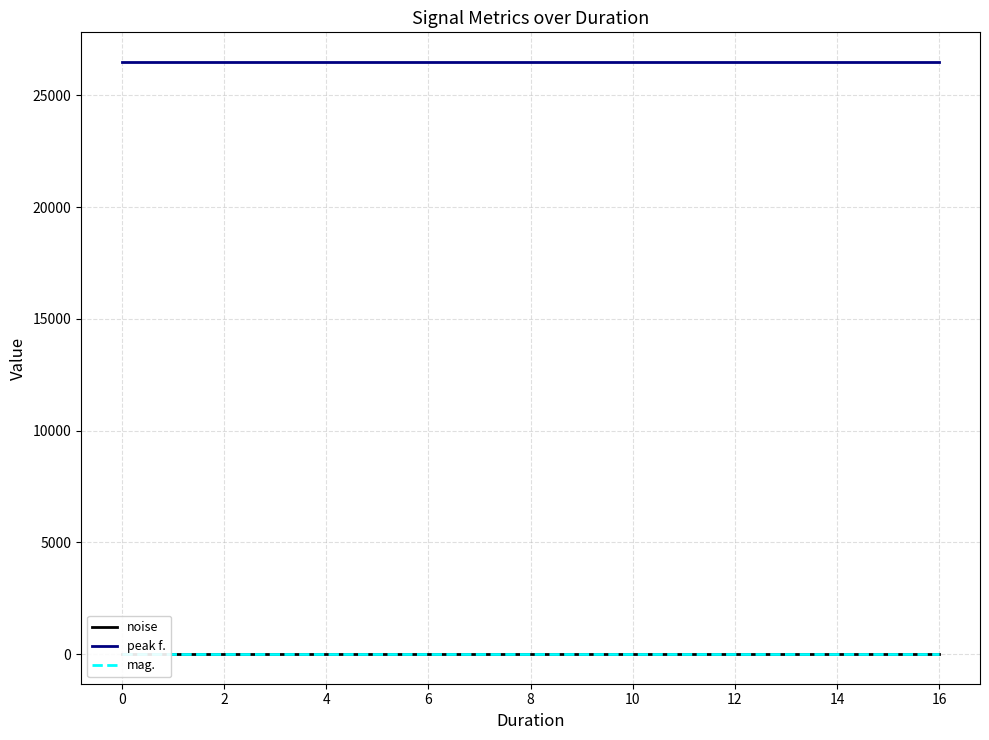

Reading left to right, list all the values displayed in this chart.

noise: 0.0	0.0	0.0	0.0	0.0	0.0	0.0	0.0	0.0	0.0	0.0	0.0	0.0	0.0	0.0	0.0	0.0
peak f.: 26494.6	26494.6	26494.6	26494.6	26494.6	26494.6	26494.6	26494.6	26494.6	26494.6	26494.6	26494.6	26494.6	26494.6	26494.6	26494.6	26494.6
mag.: 0.0	0.0	0.0	0.0	0.0	0.0	0.0	0.0	0.0	0.0	0.0	0.0	0.0	0.0	0.0	0.0	0.0